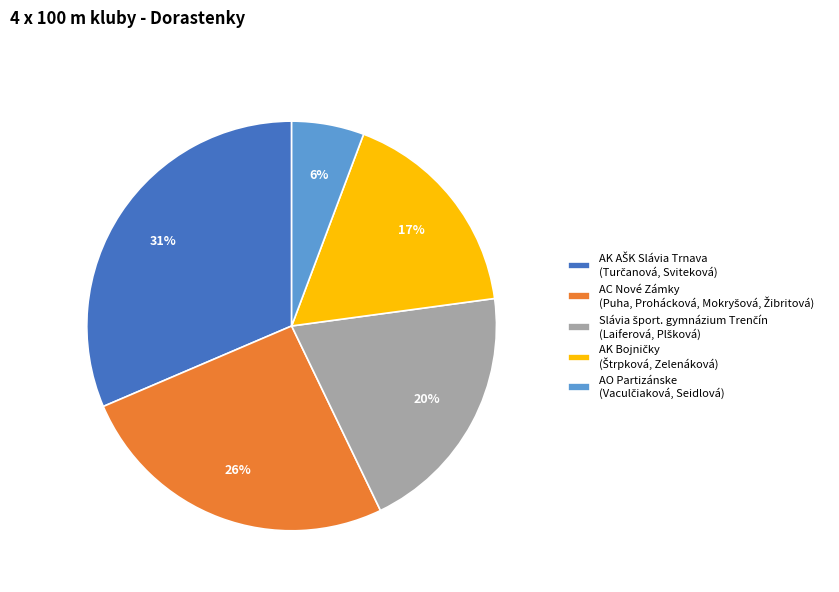

Is there a majority slice in this chart?

No